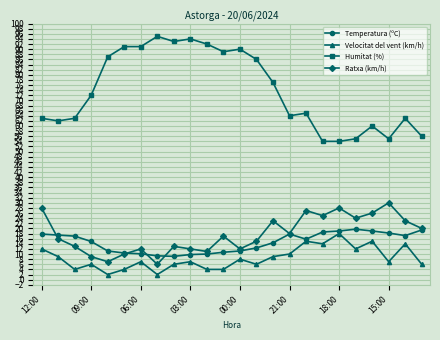

Which series has the largest total across all categories?

Humitat (%)